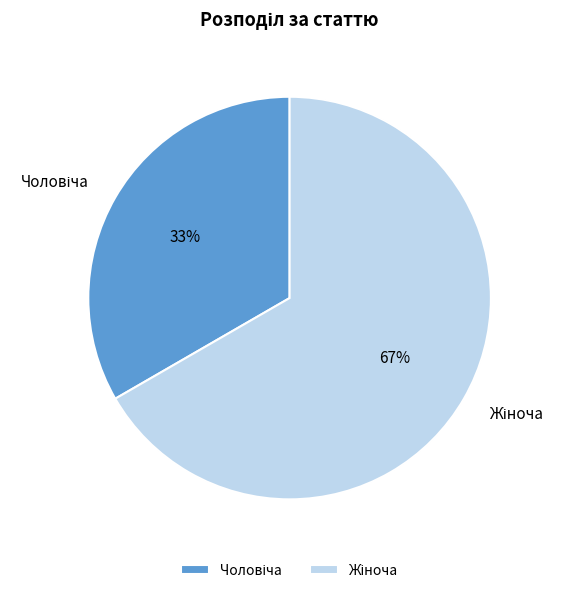

To the nearest percent, what is the average slice percentage?

50%